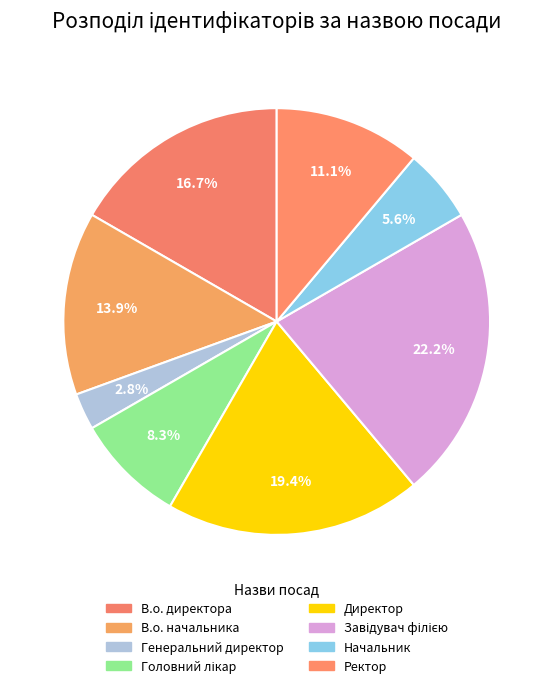

What is the change in value from Генеральний директор to Головний лікар?

+2